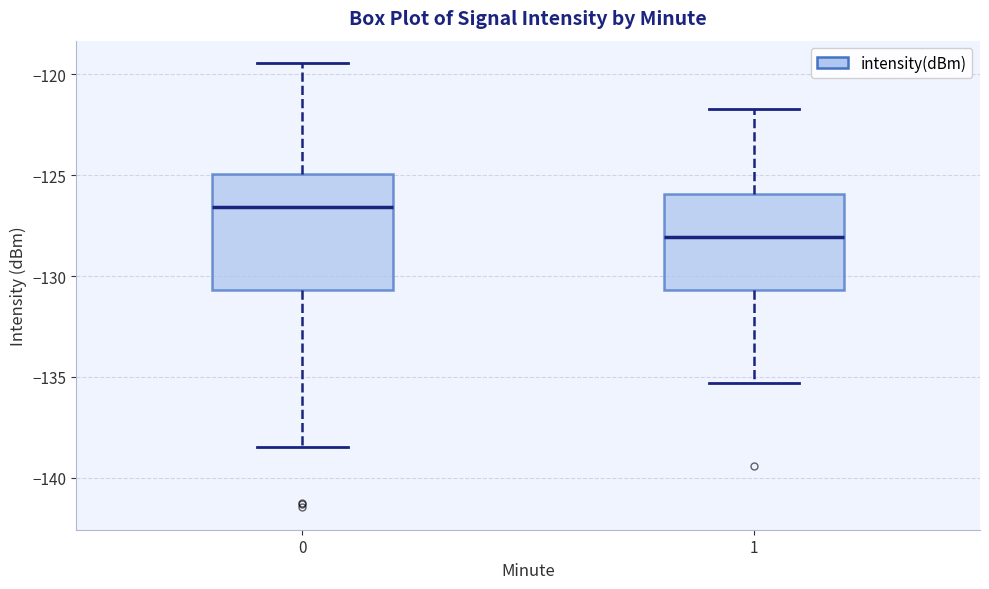

Which box is the tallest, from its lower edge to its upper edge?

0